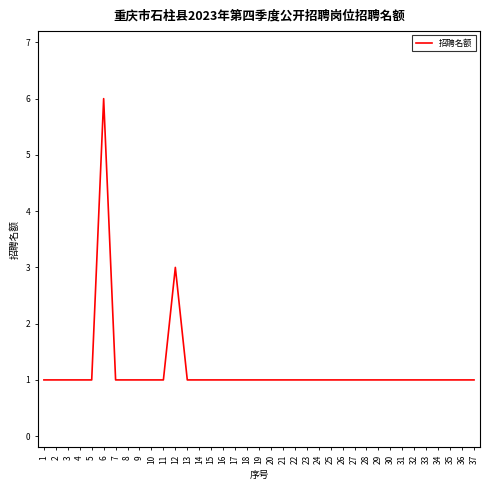

The value at 33 is 1. True or false?

True